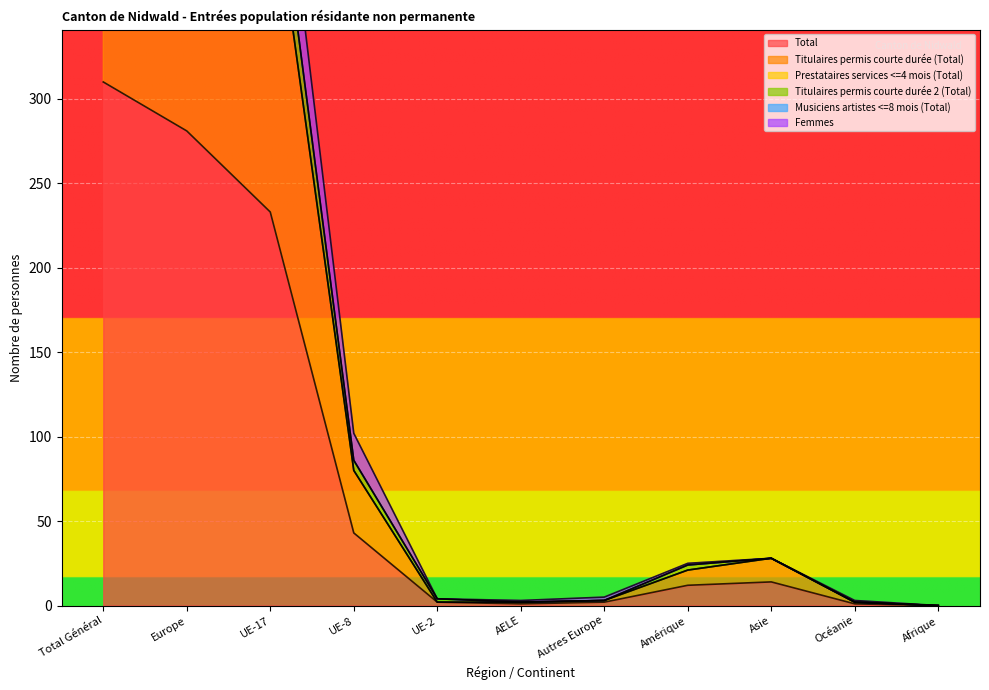

Which category has the lowest value across all series?

Afrique